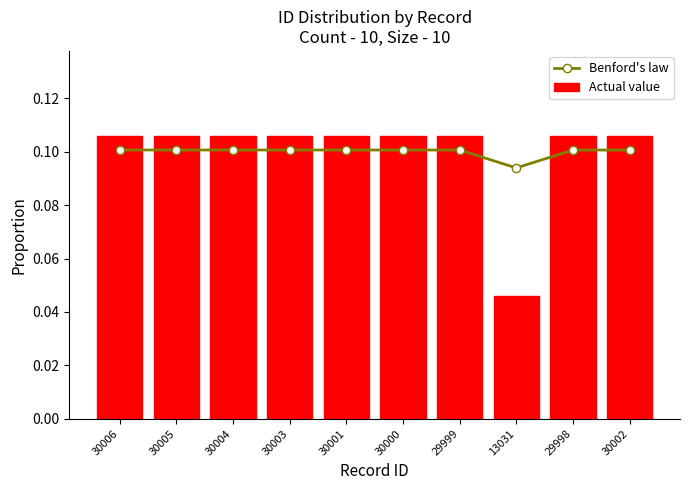

Are the bars grouped side by side (vs. stacked)?

Yes